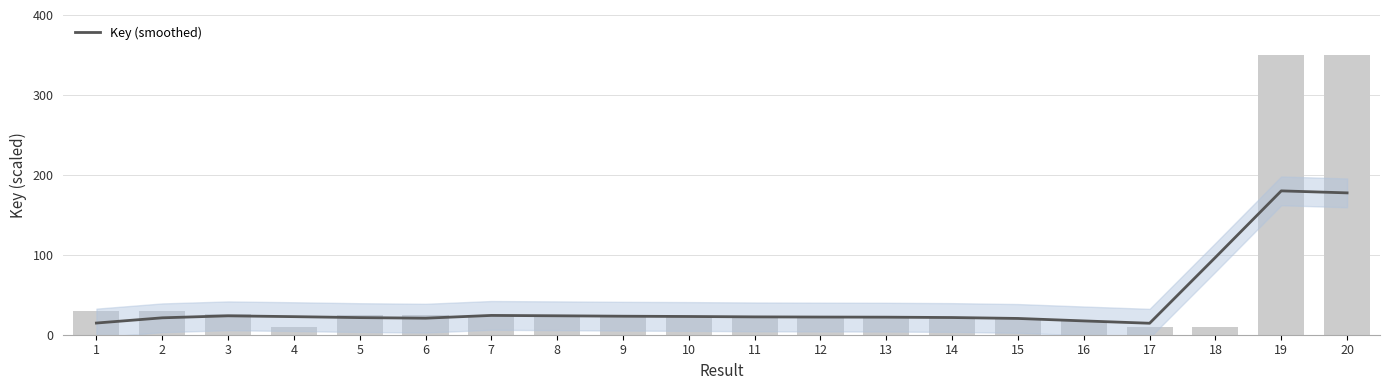

Rank the categories by value from highest to lowest.

19, 20, 18, 7, 8, 3, 9, 10, 4, 11, 12, 13, 14, 5, 2, 6, 15, 16, 1, 17